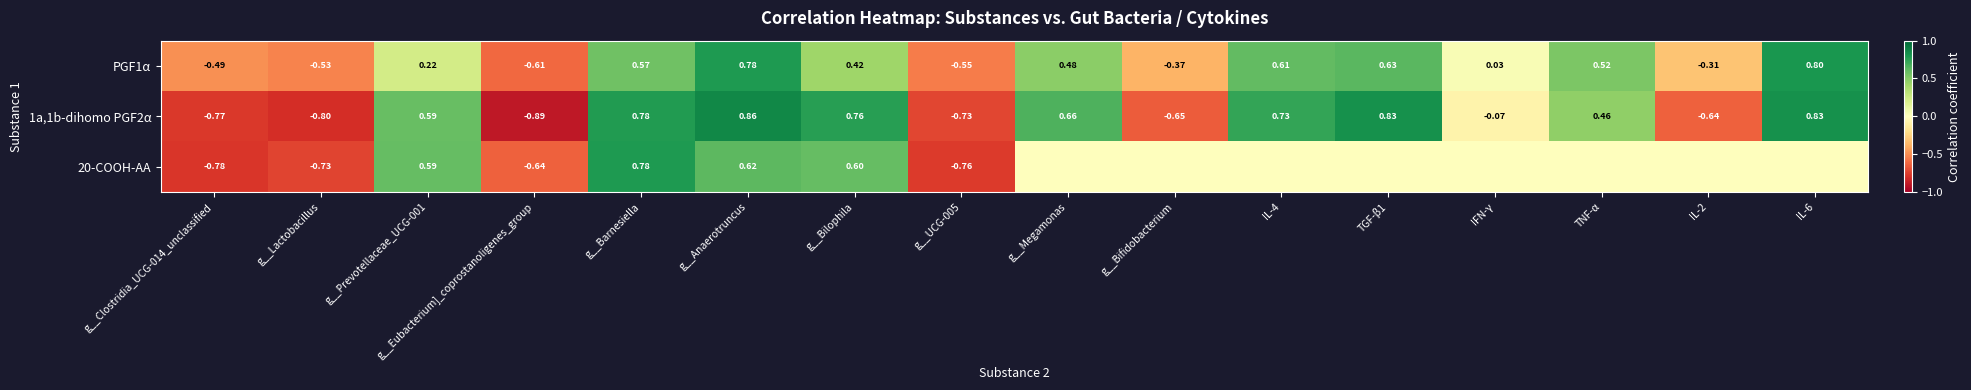

Where is PGF1α nearest to the value 0?

IFN-γ